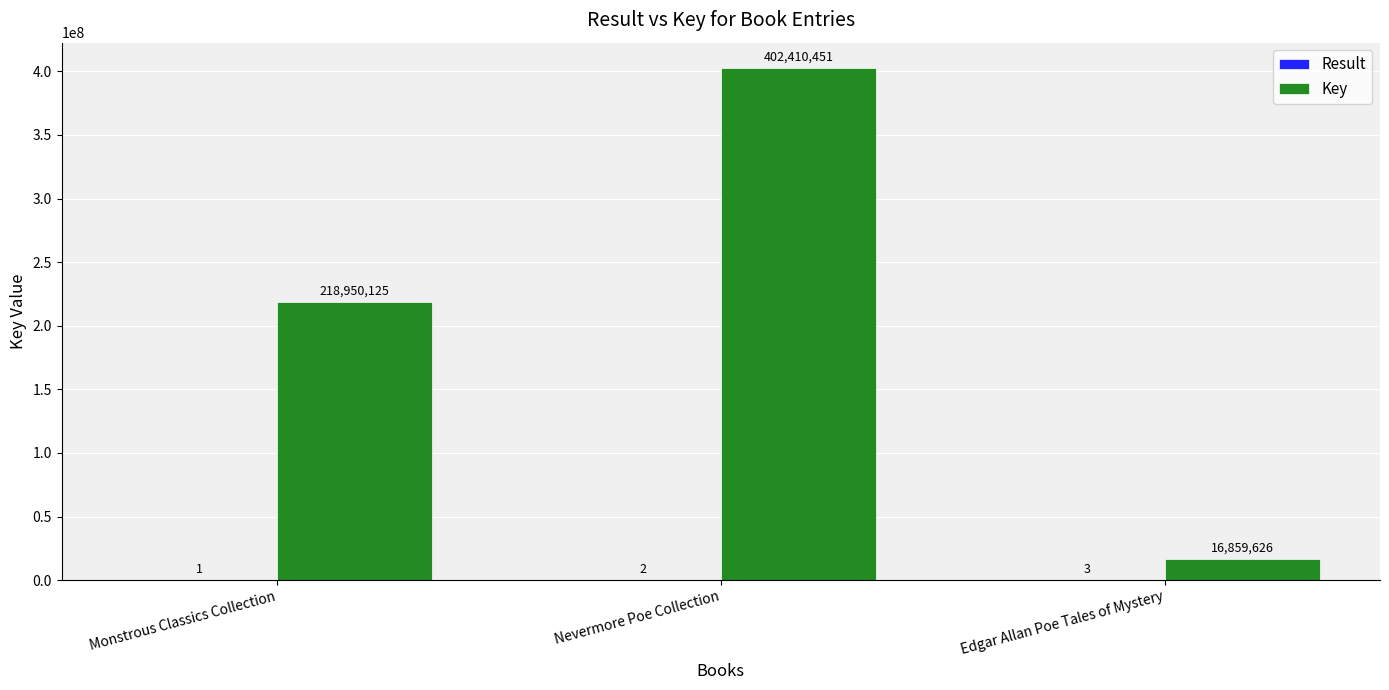

Which series changed the most between Monstrous Classics Collection and Edgar Allan Poe Tales of Mystery?

Key